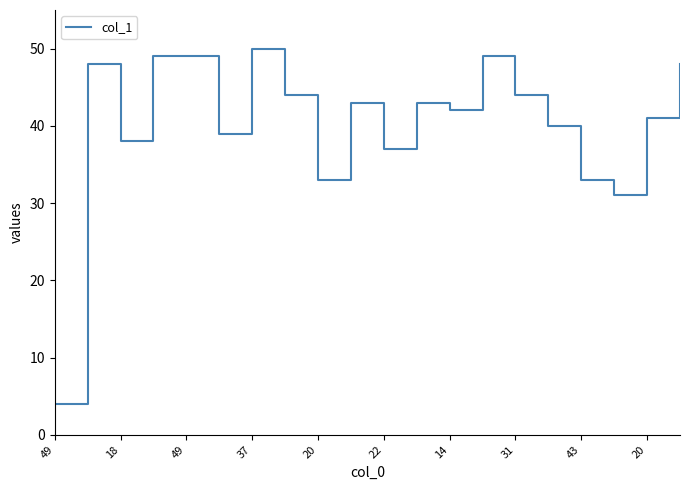

What is the greatest value displayed?

50